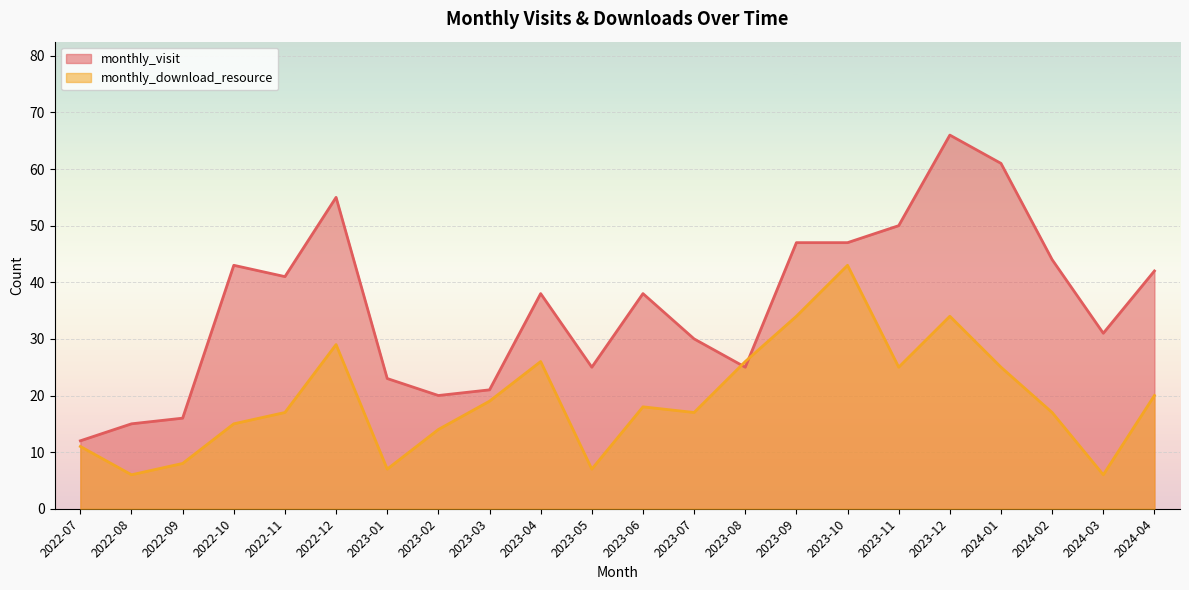

What is the label of the 10th point from the right?

2023-07